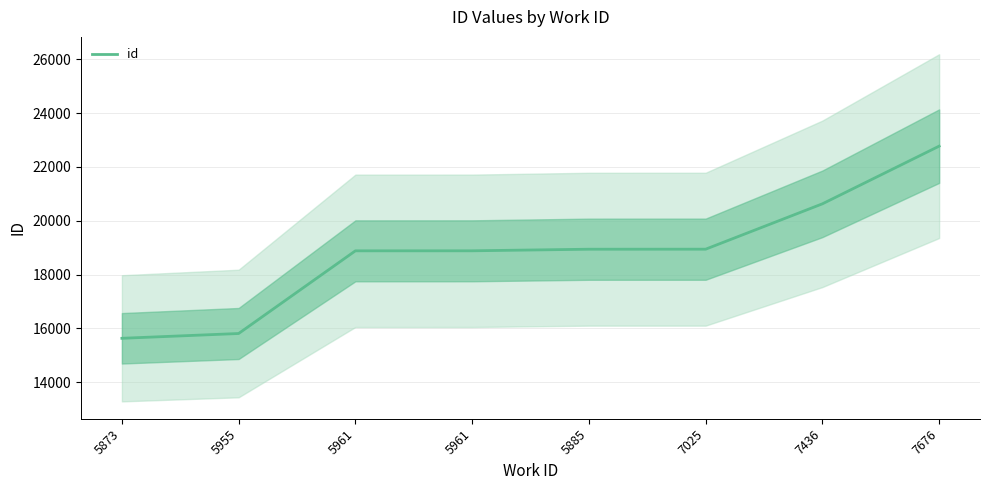

True or false: there are more than 1 points higher than both neighbors.

False